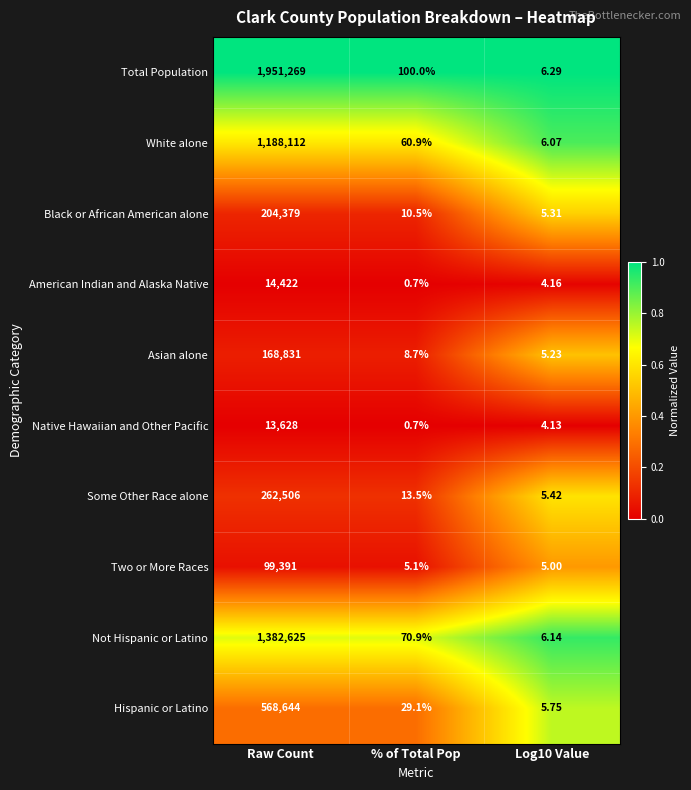

List the series in order of their peak value, lowest first.

Native Hawaiian and Other Pacific, American Indian and Alaska Native, Two or More Races, Asian alone, Black or African American alone, Some Other Race alone, Hispanic or Latino, White alone, Not Hispanic or Latino, Total Population